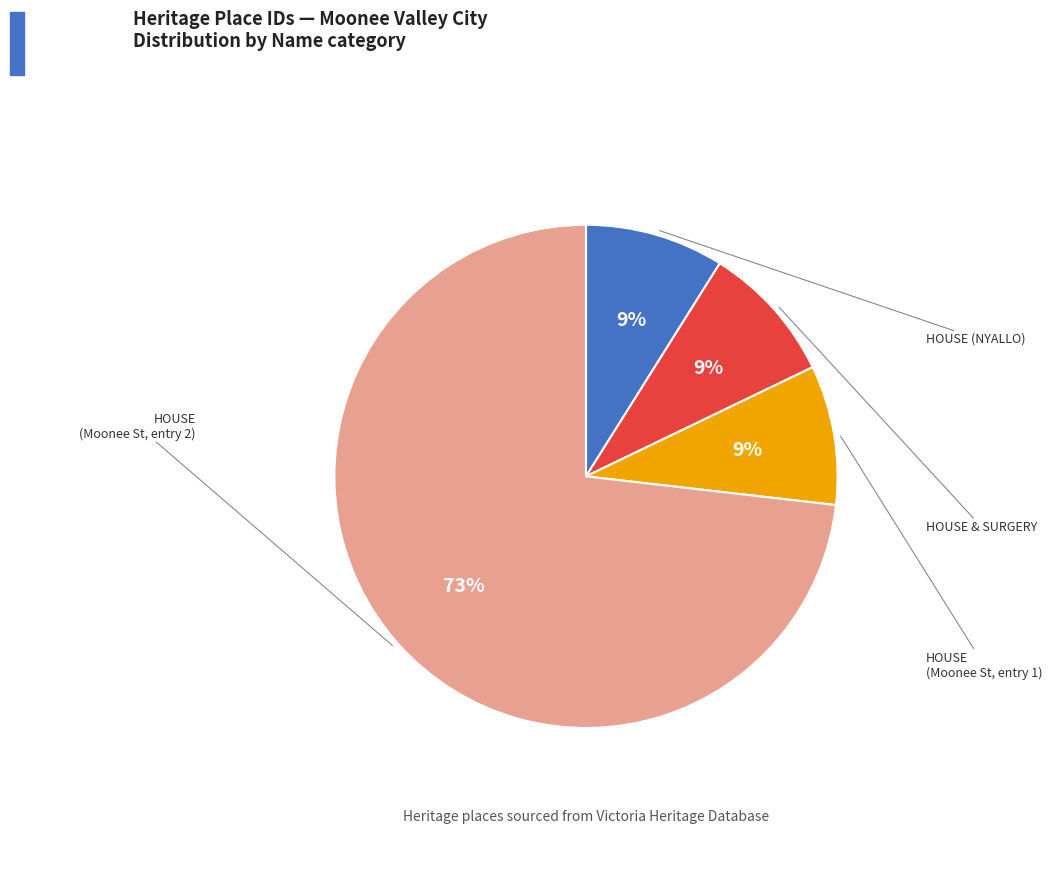

To the nearest percent, what is the average slice percentage?

25%